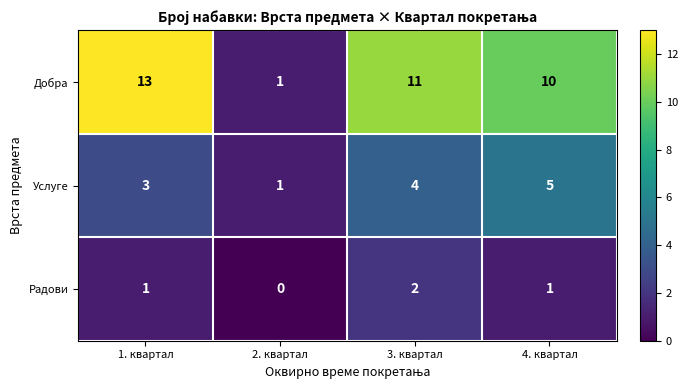

Which label corresponds to the largest value in the chart?

1. квартал